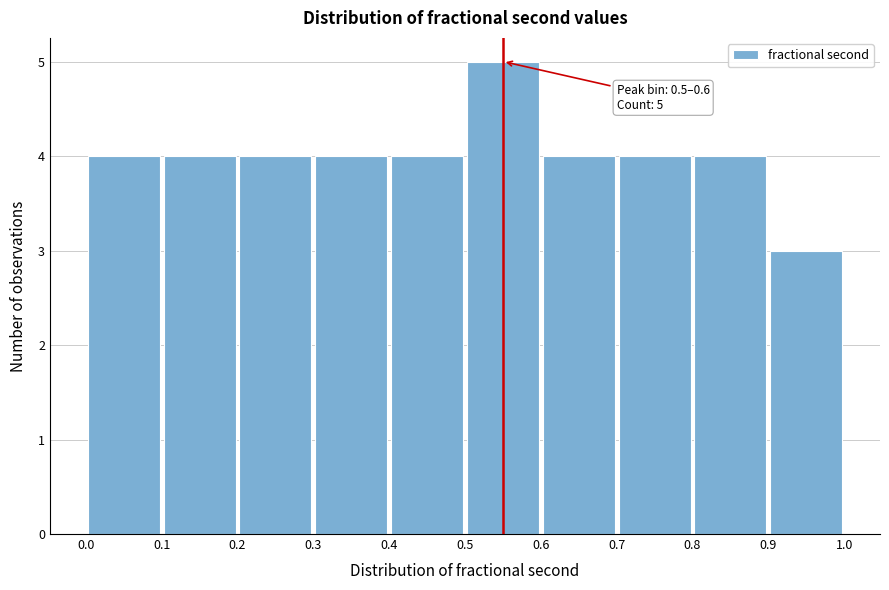

Which range on the x-axis has the tallest bar?

0.5 to 0.6